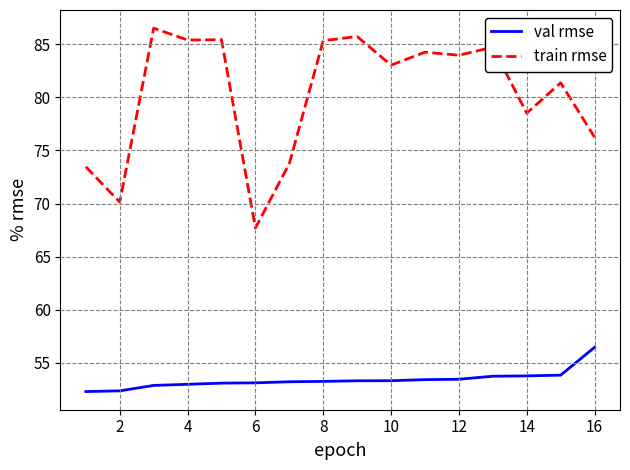

Which series has the widest spread of values?

train rmse